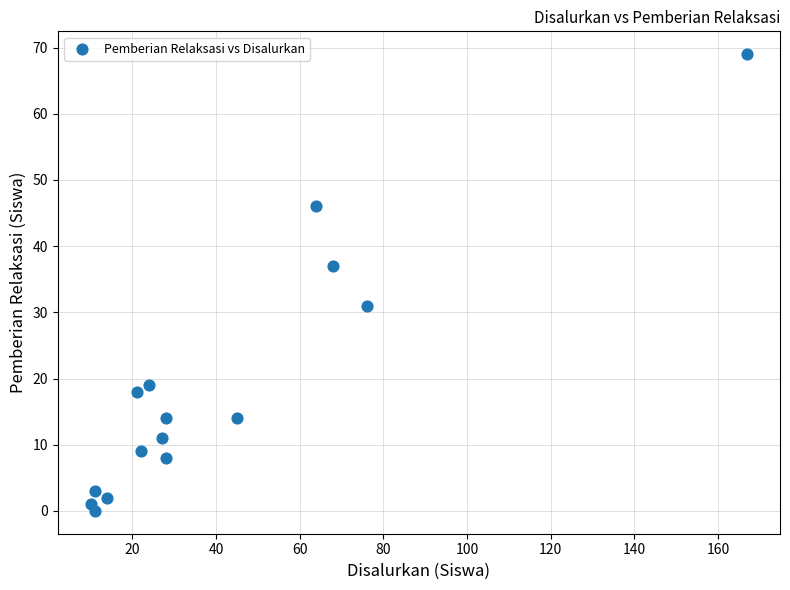

What is the range of X values (max minus min)?

157